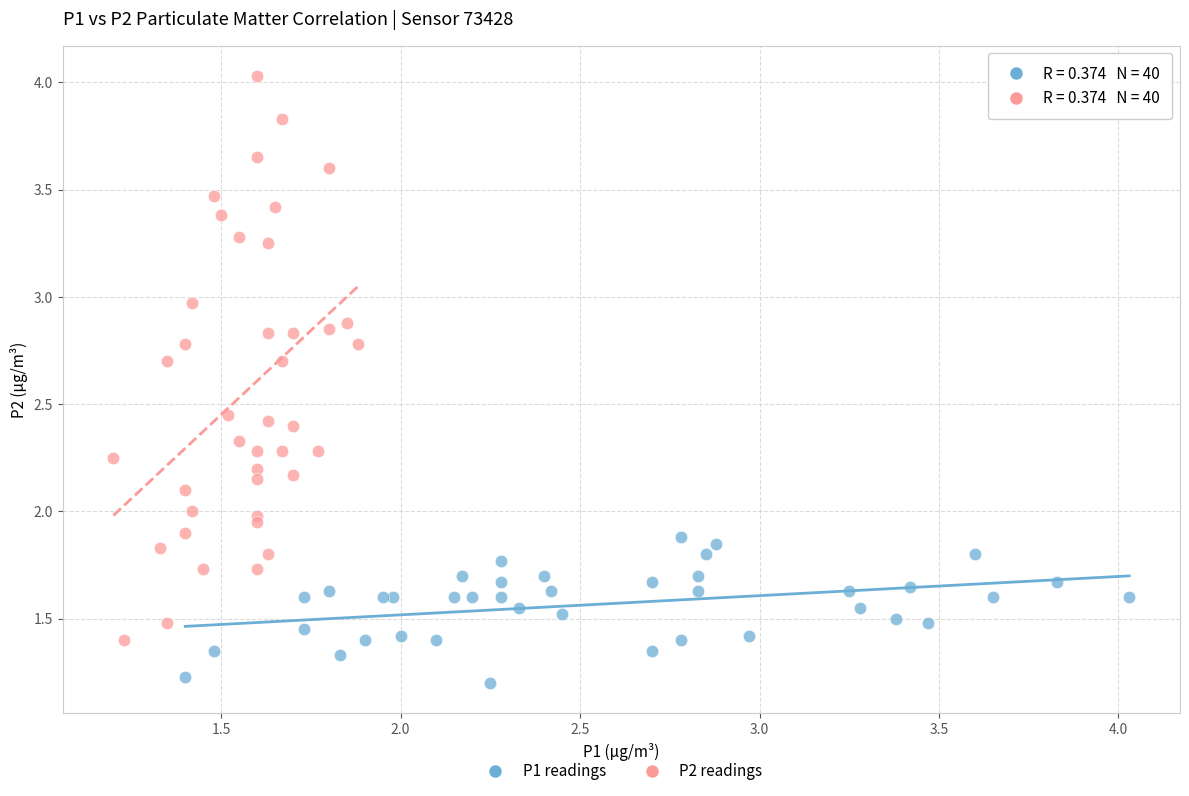

Which series reaches the minimum Y coordinate?

P1 readings